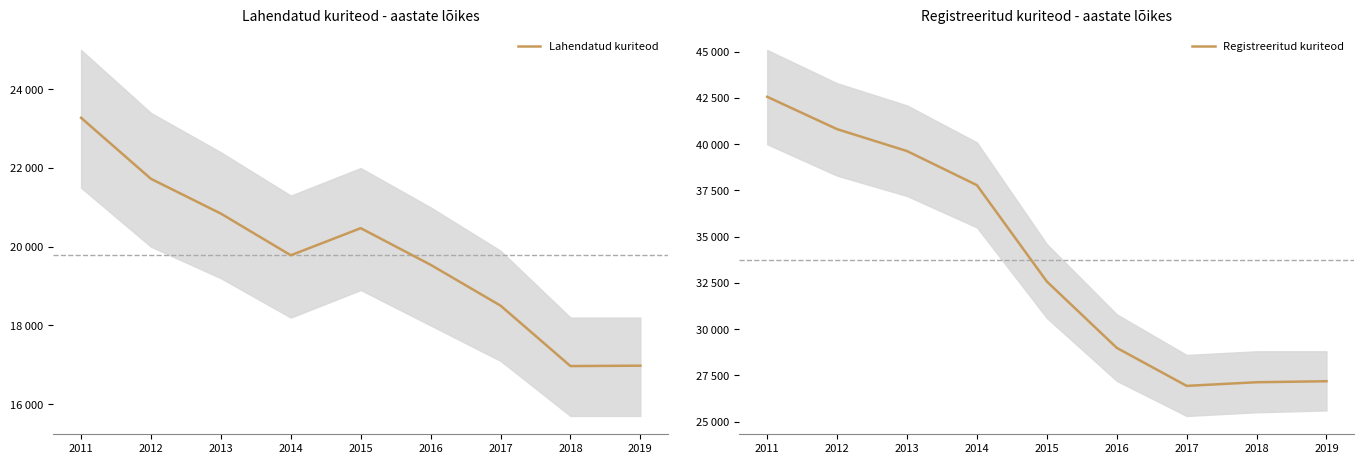

What is the sum of all Registreeritud kuriteod values?

303596